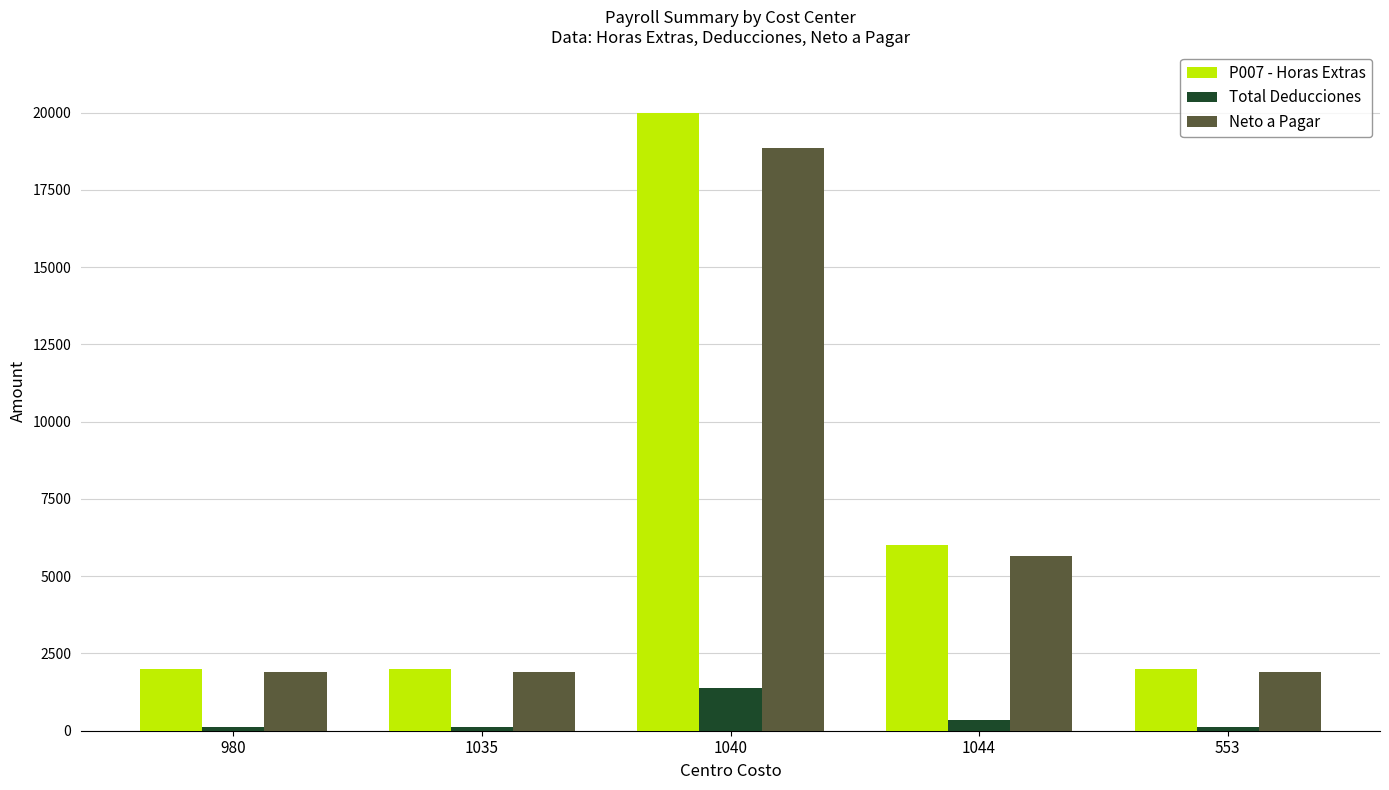

What is the highest value of the Neto a Pagar series?

18847.2